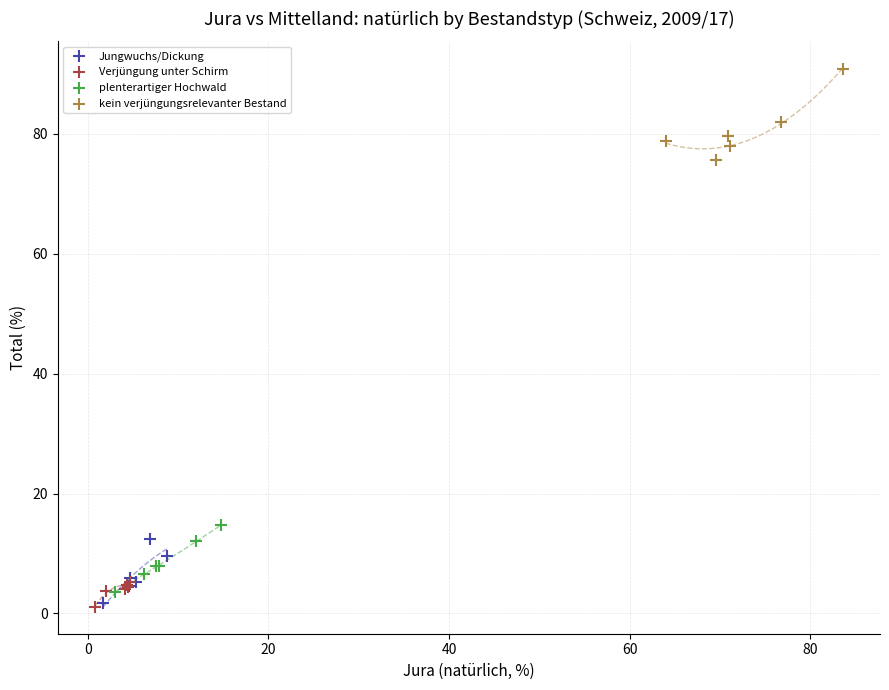

Which series contains the highest Y value?

kein verjüngungsrelevanter Bestand